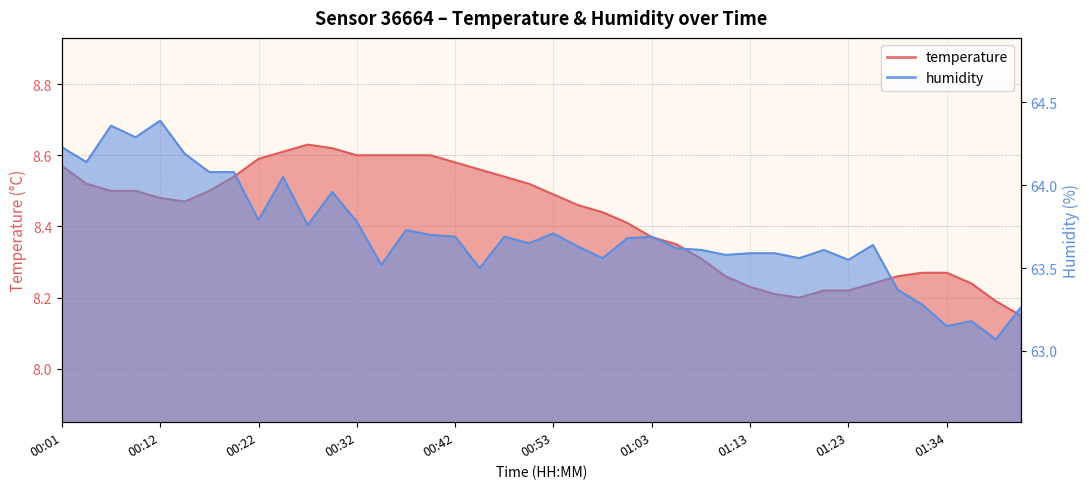

Reading left to right, transcribe all the data shown in this chart.

temperature: 00:01=8.6	00:04=8.5	00:06=8.5	00:09=8.5	00:12=8.5	00:14=8.5	00:17=8.5	00:19=8.5	00:22=8.6	00:24=8.6	00:27=8.6	00:29=8.6	00:32=8.6	00:35=8.6	00:37=8.6	00:40=8.6	00:42=8.6	00:45=8.6	00:47=8.5	00:50=8.5	00:53=8.5	00:55=8.5	00:58=8.4	01:00=8.4	01:03=8.4	01:05=8.3	01:08=8.3	01:11=8.3	01:13=8.2	01:16=8.2	01:18=8.2	01:21=8.2	01:23=8.2	01:26=8.2	01:29=8.3	01:31=8.3	01:34=8.3	01:36=8.2	01:39=8.2	01:41=8.2
humidity: 00:01=64.2	00:04=64.1	00:06=64.4	00:09=64.3	00:12=64.4	00:14=64.2	00:17=64.1	00:19=64.1	00:22=63.8	00:24=64.0	00:27=63.8	00:29=64.0	00:32=63.8	00:35=63.5	00:37=63.7	00:40=63.7	00:42=63.7	00:45=63.5	00:47=63.7	00:50=63.6	00:53=63.7	00:55=63.6	00:58=63.6	01:00=63.7	01:03=63.7	01:05=63.6	01:08=63.6	01:11=63.6	01:13=63.6	01:16=63.6	01:18=63.6	01:21=63.6	01:23=63.5	01:26=63.6	01:29=63.4	01:31=63.3	01:34=63.1	01:36=63.2	01:39=63.1	01:41=63.3